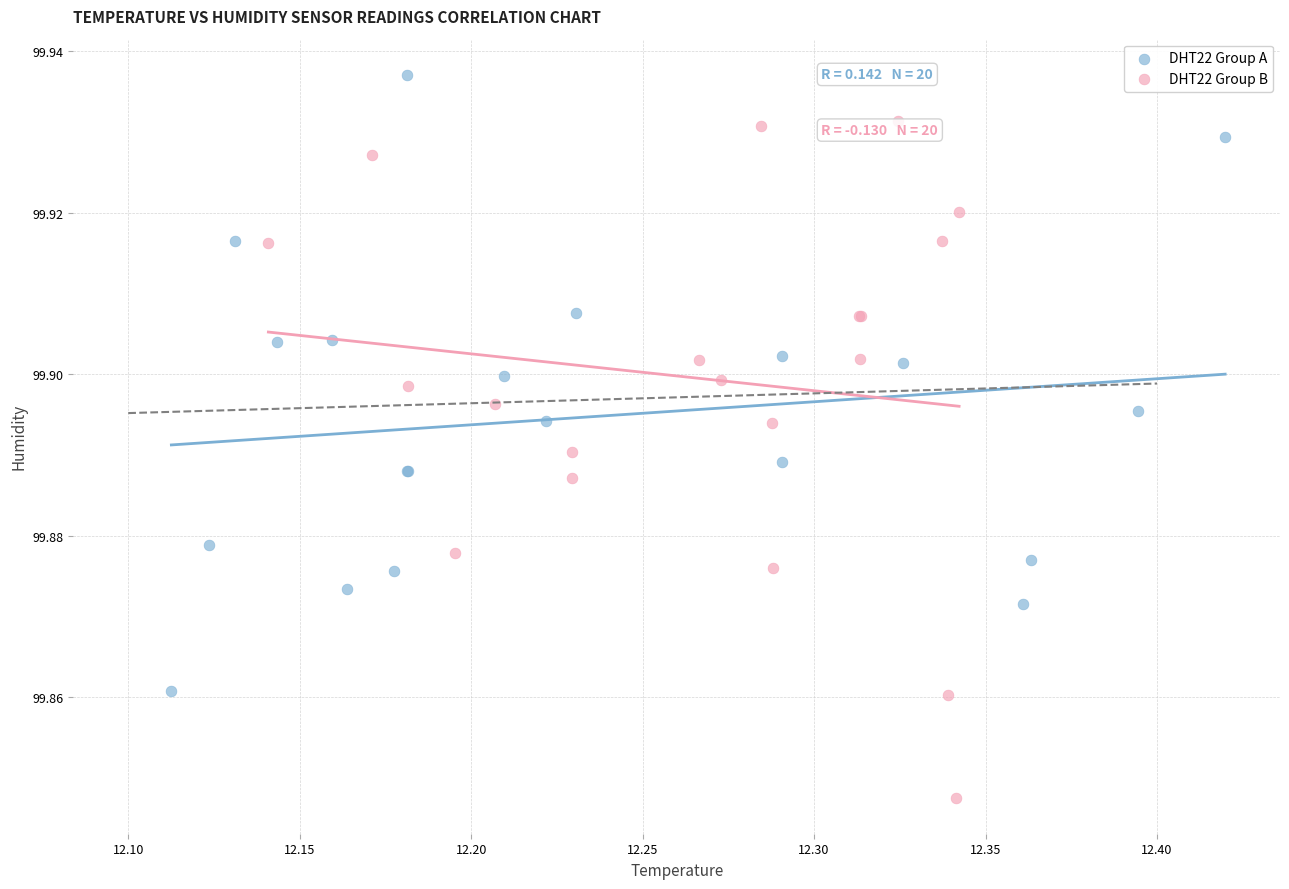

Which series reaches the maximum Y coordinate?

DHT22 Group A